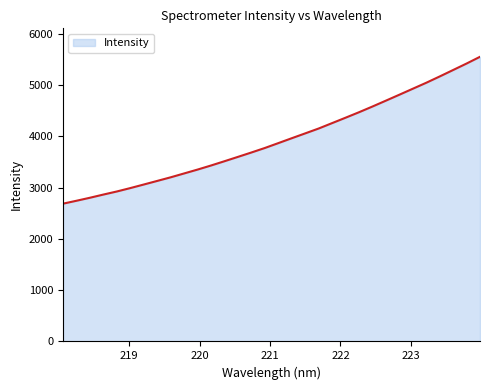

What is the maximum value shown in the chart?

5552.7